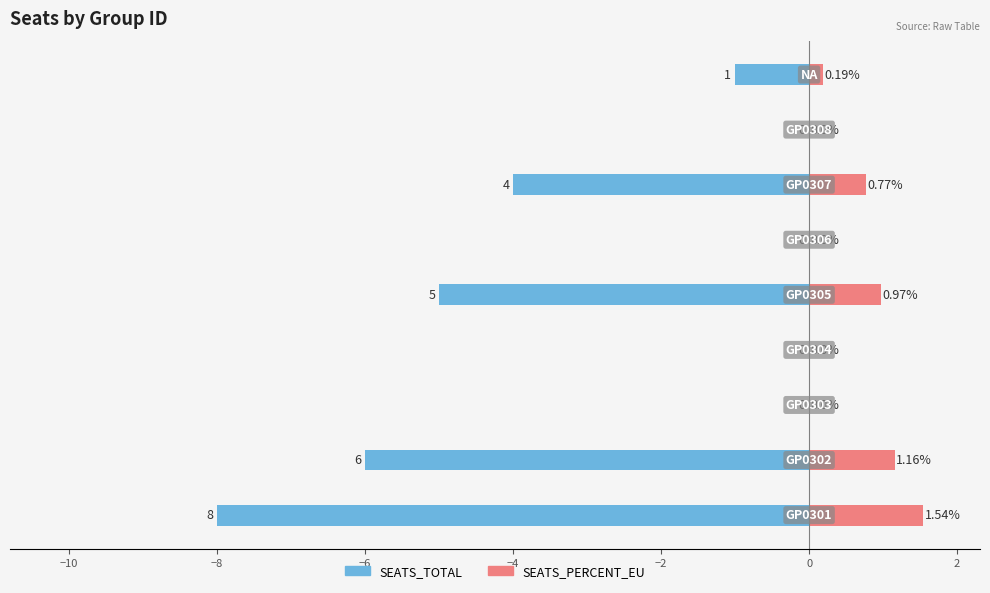

How many negative values does the SEATS_TOTAL series have?

5